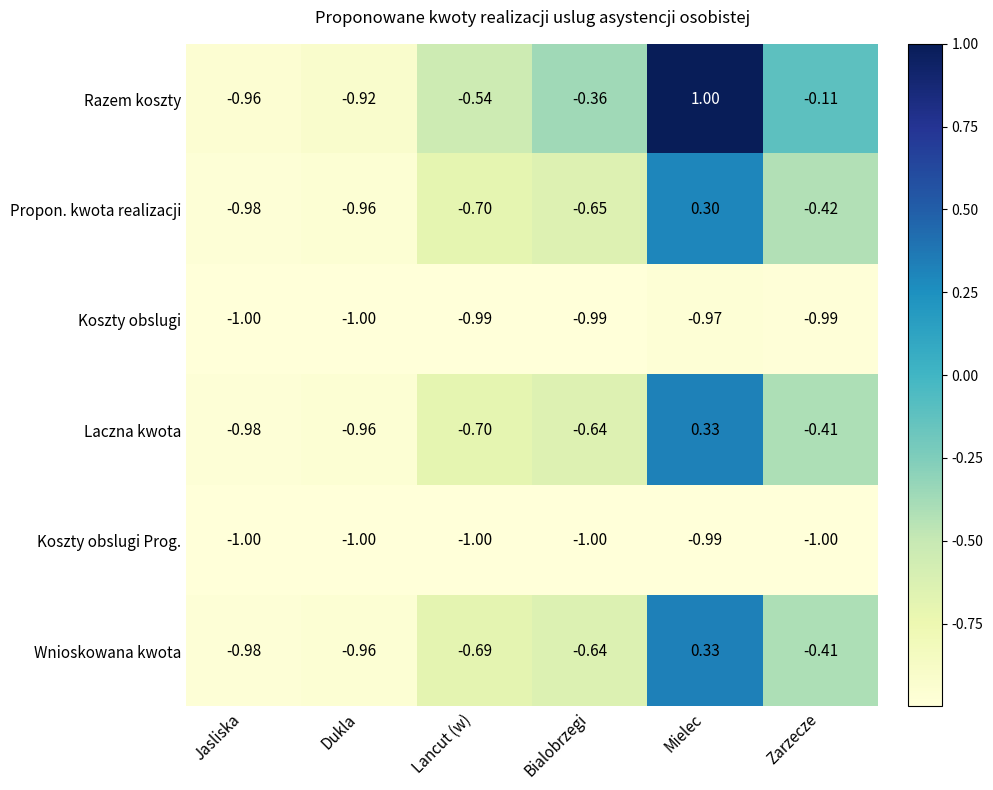

Which category has the highest value across all series?

Mielec